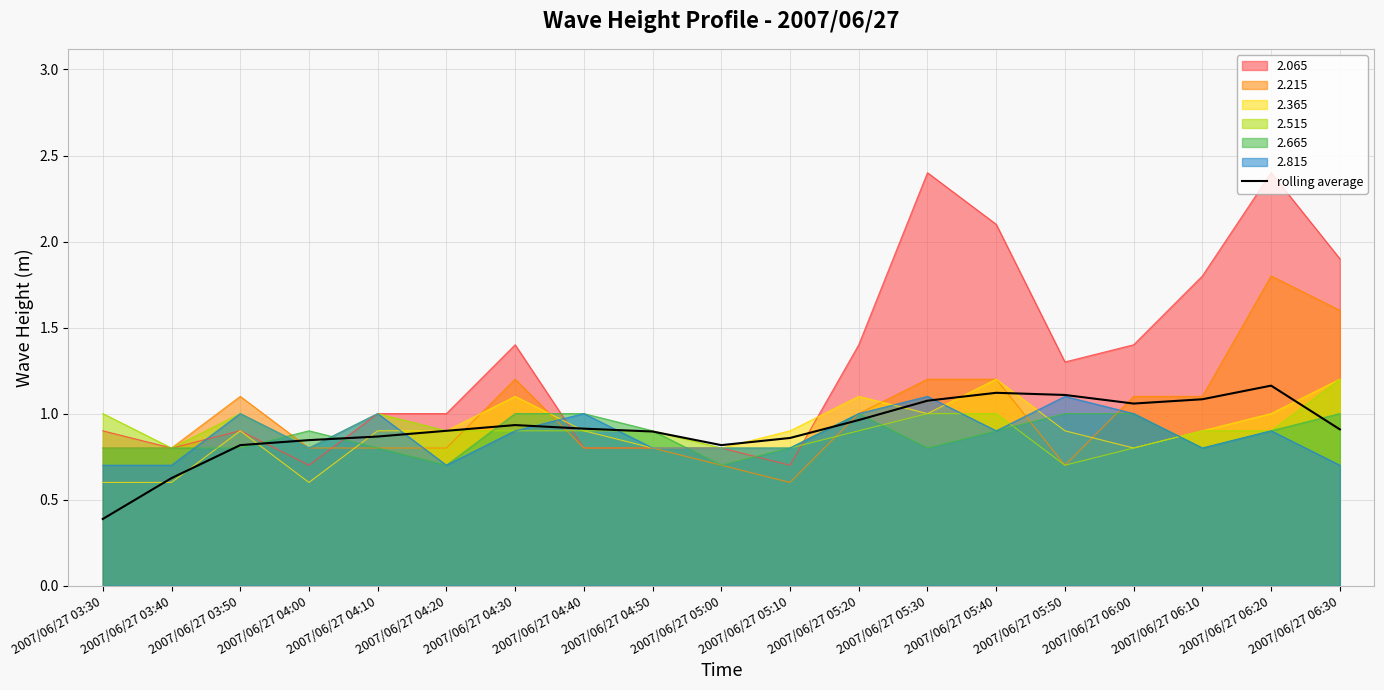

How many categories are shown in the chart?

19